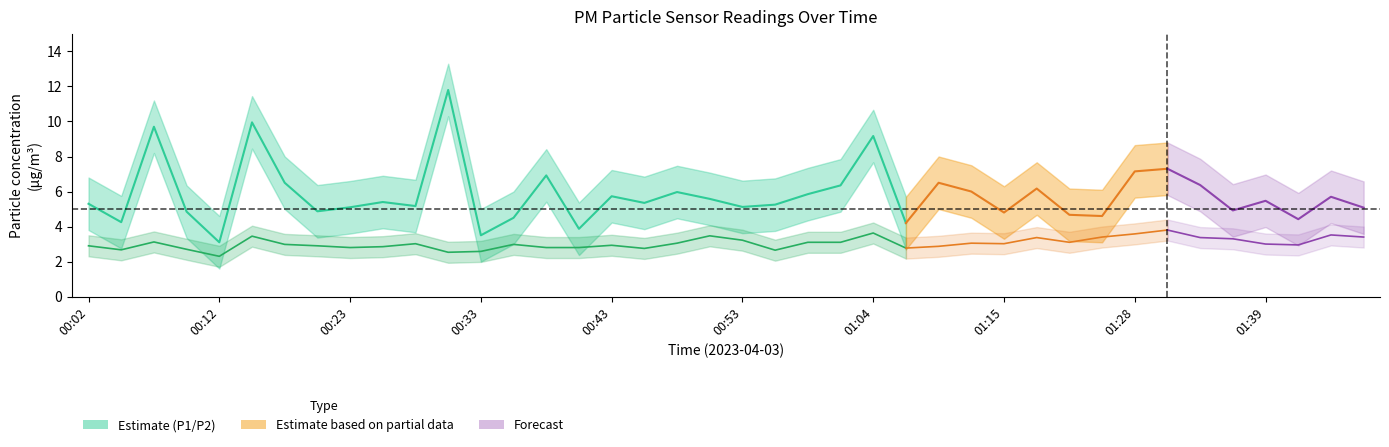

True or false: P2 and P1 intersect in this chart.

False